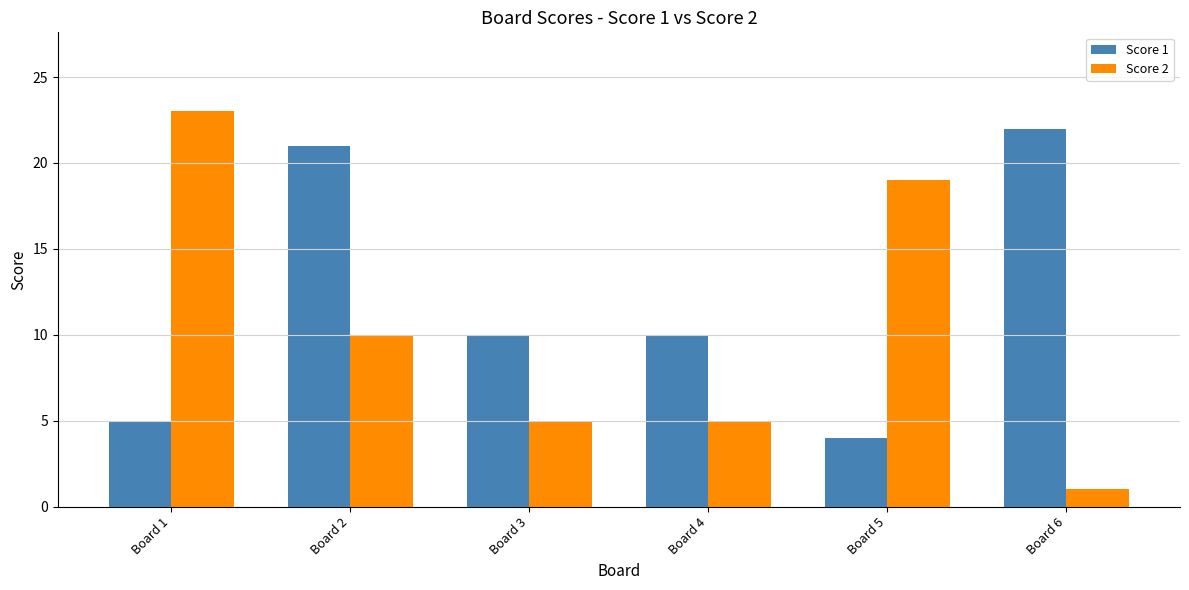

At which label does Score 1 reach its peak?

Board 6